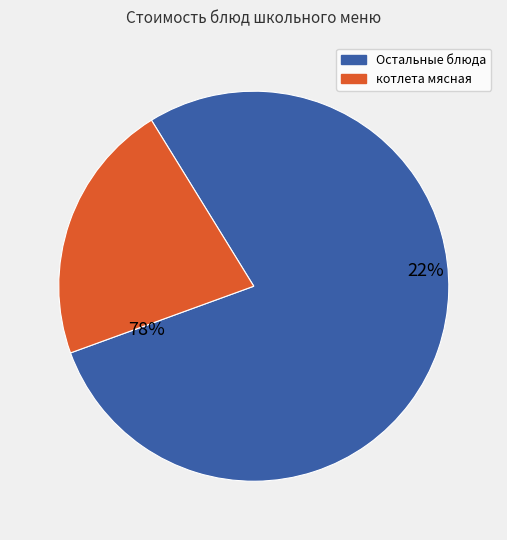

Is пшеничный с м/с the majority of the pie?

No